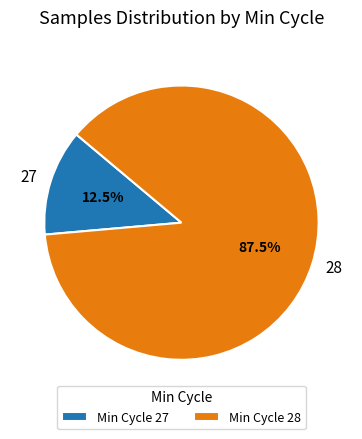

Is there any slice that represents more than half of the pie?

Yes